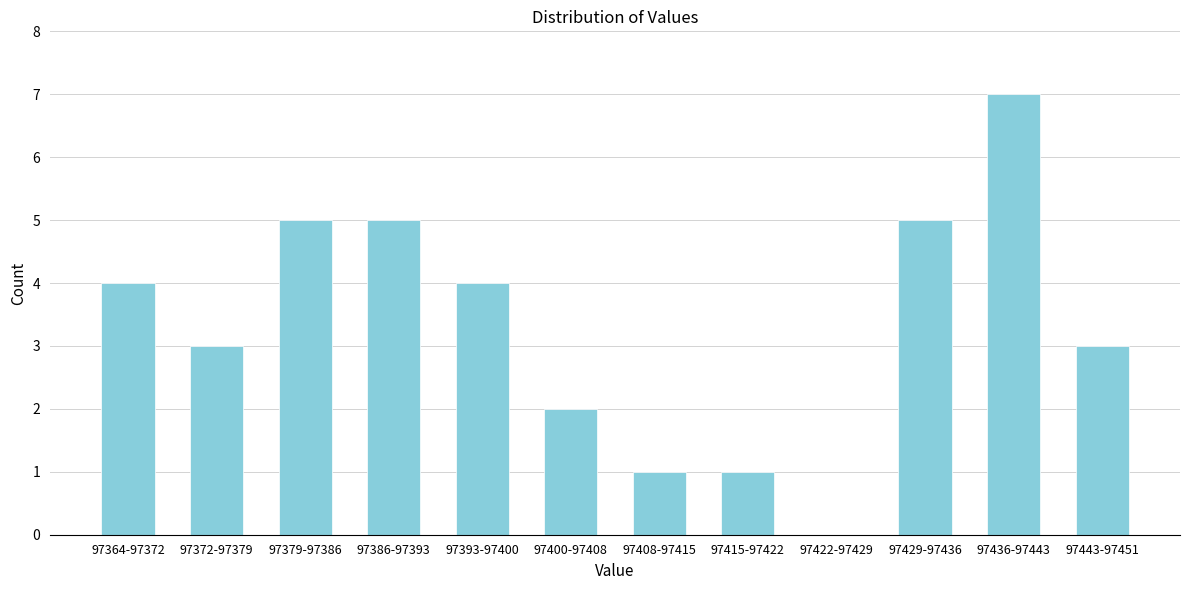

Reading left to right, what are all the values shown in this chart?

97364-97372=4	97372-97379=3	97379-97386=5	97386-97393=5	97393-97400=4	97400-97408=2	97408-97415=1	97415-97422=1	97422-97429=0	97429-97436=5	97436-97443=7	97443-97451=3